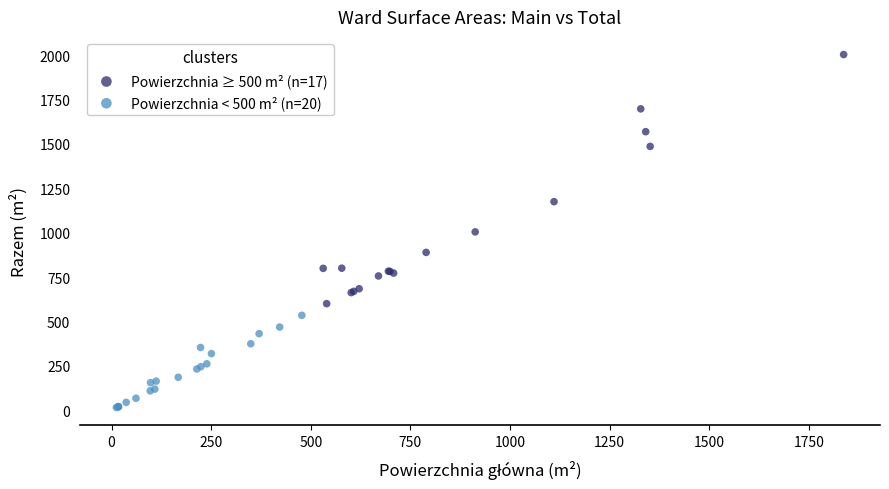

Which series contains the lowest Y value?

Powierzchnia < 500 m² (n=20)